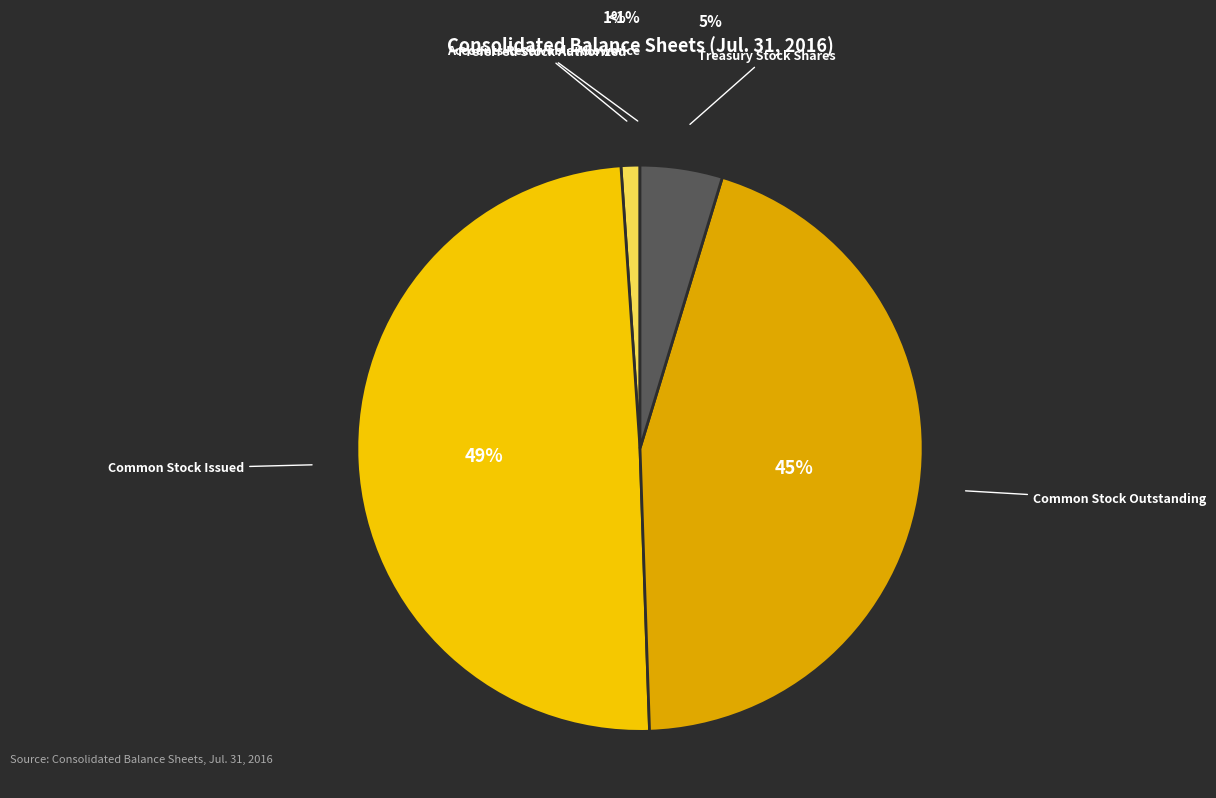

What percentage is the Common Stock Outstanding slice, to the nearest percent?

45%